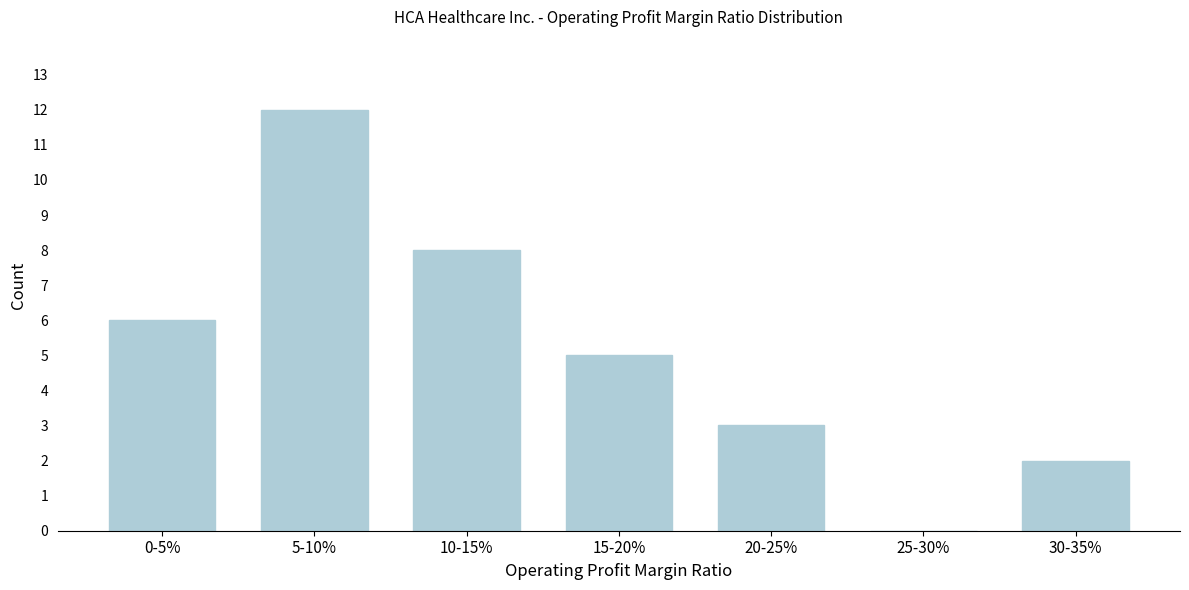

Reading right to left, extract all data points from this chart.

30-35%=2	25-30%=0	20-25%=3	15-20%=5	10-15%=8	5-10%=12	0-5%=6